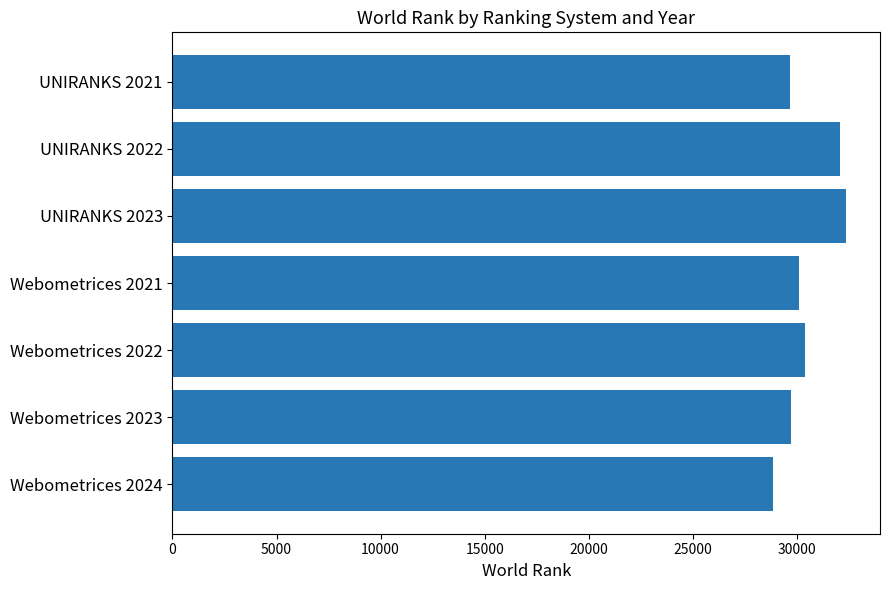

Count the number of data series in this chart.

1